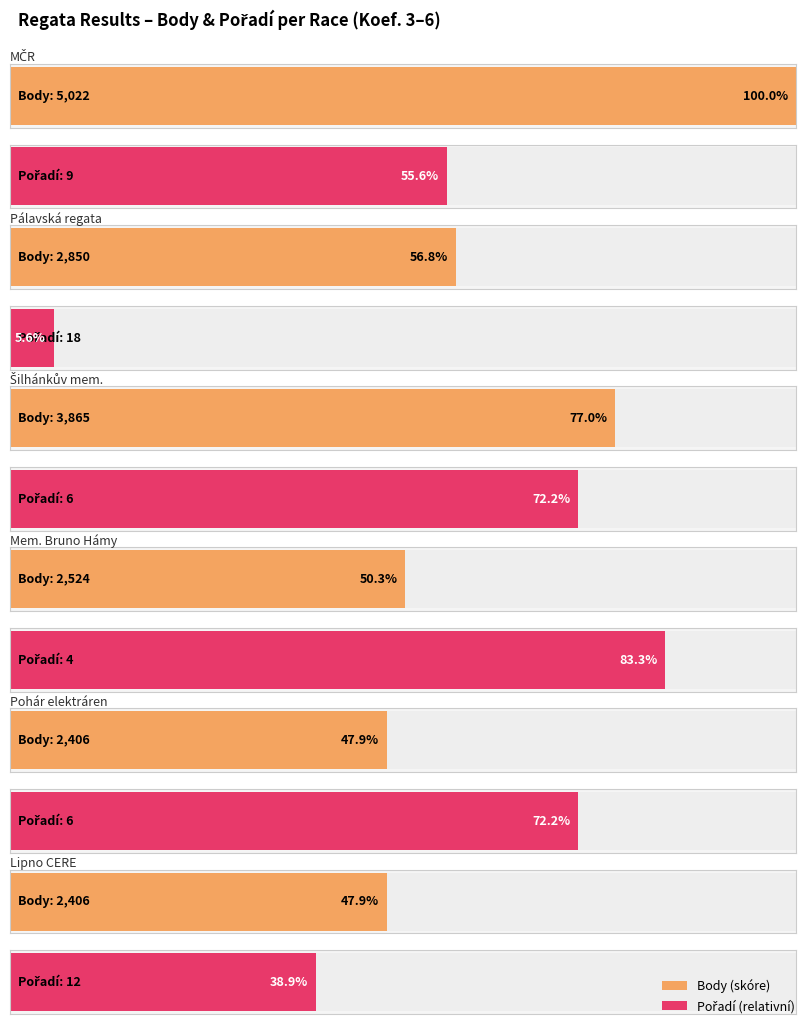

How many series are shown in this chart?

2